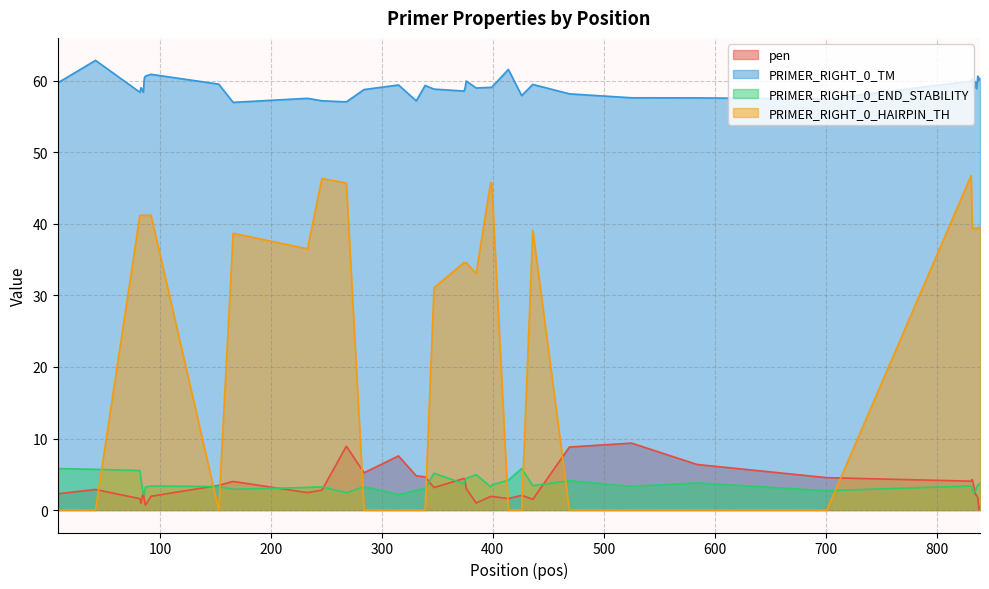

The PRIMER_RIGHT_0_TM series shows 80.6 at 436. True or false?

False